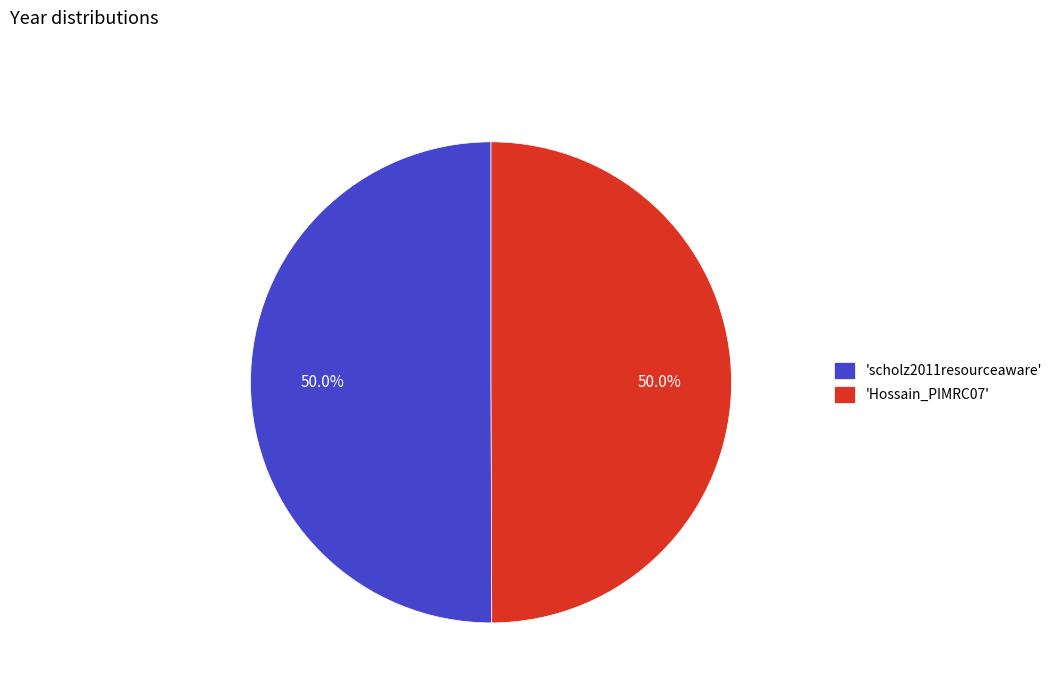

What is the ratio of the value at 'Hossain_PIMRC07' to the value at 'scholz2011resourceaware'?

1.0